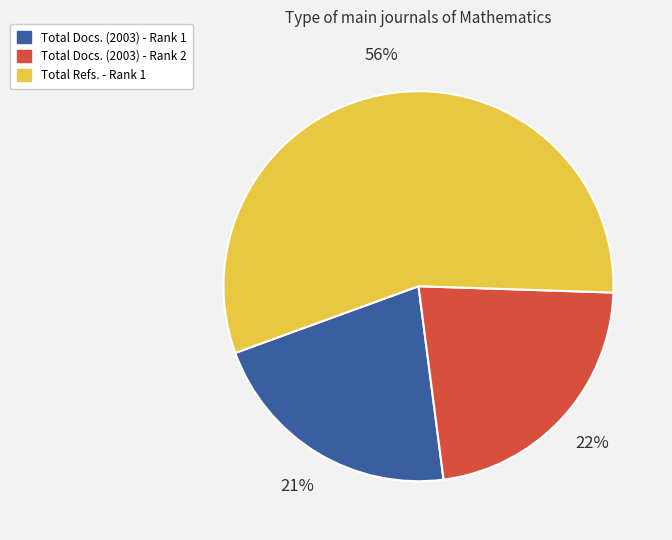

Which slice is the smallest?

Total Docs. (2003) - Rank 1